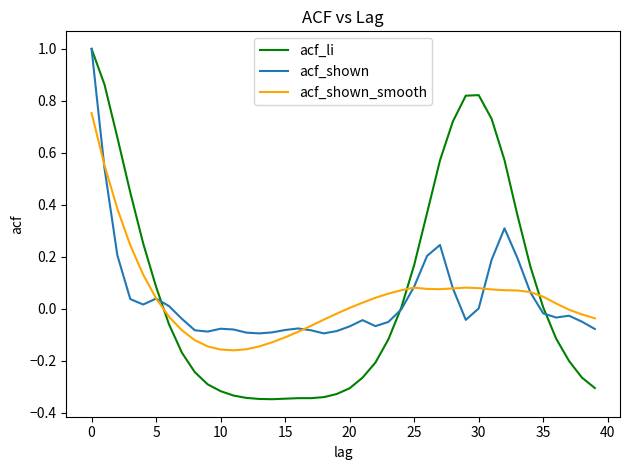

What are all the series names shown in the legend?

acf_li, acf_shown, acf_shown_smooth